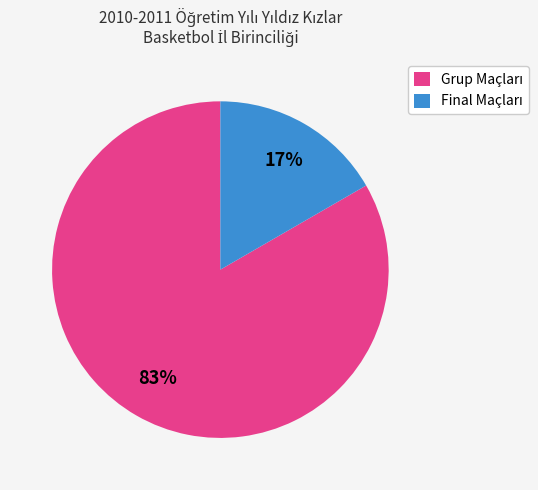

To the nearest percent, what is the average slice percentage?

50%